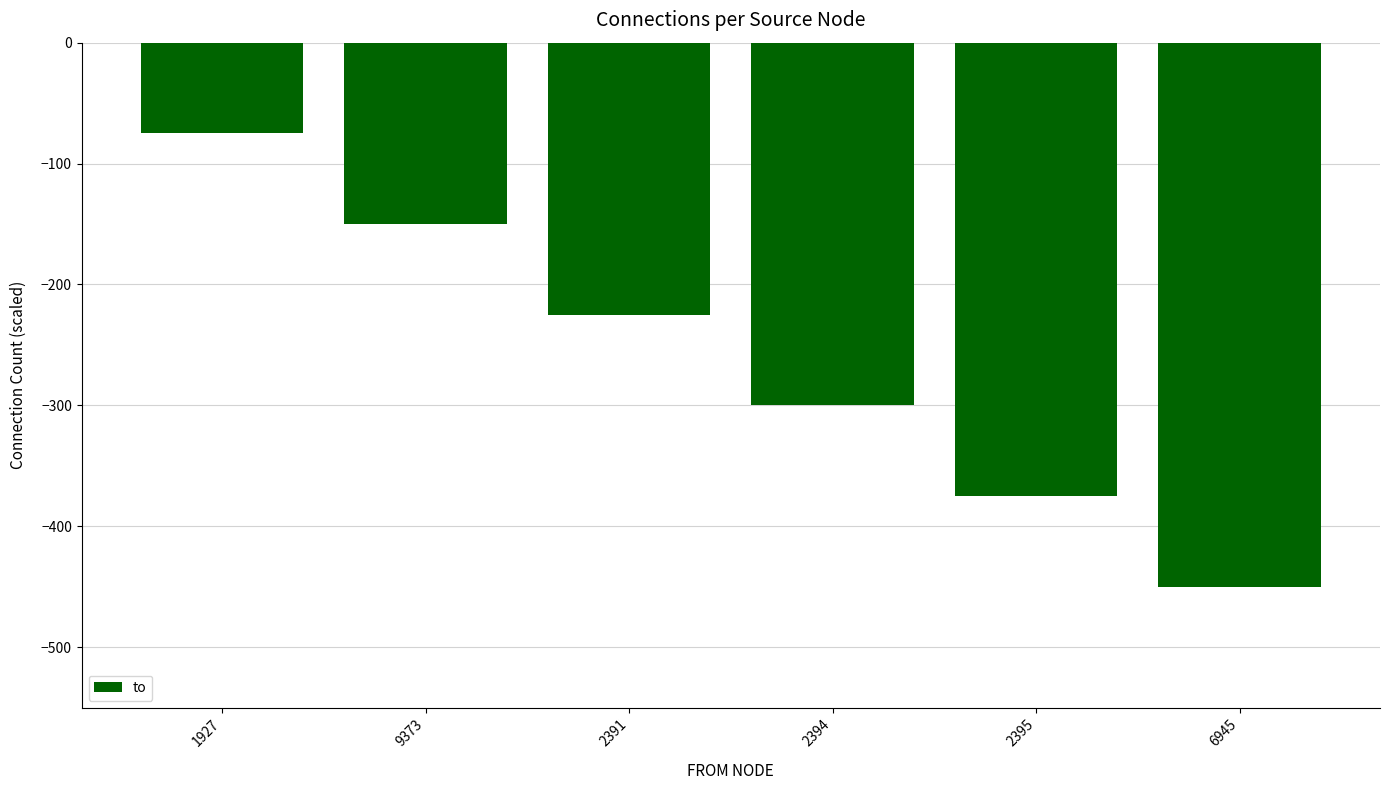

Rank the categories by value from highest to lowest.

1927, 9373, 2391, 2394, 2395, 6945